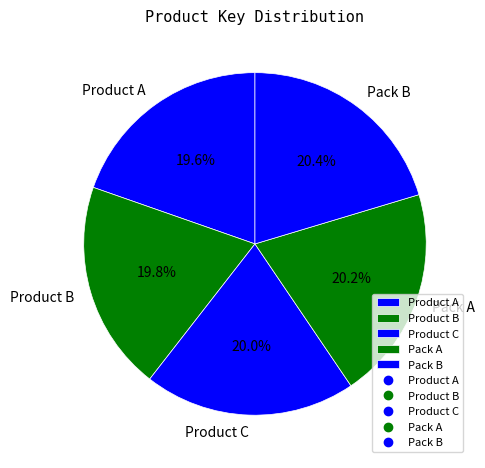

What percentage is the Product A slice, to the nearest percent?

20%